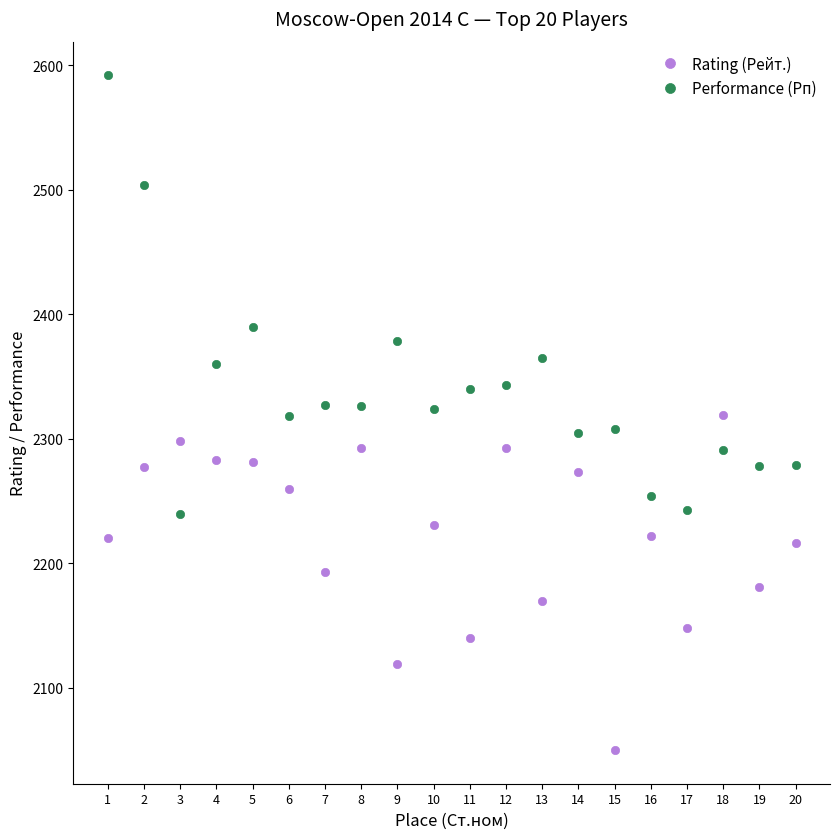

True or false: Performance (Рп) has a value of 2324 at 10.

True